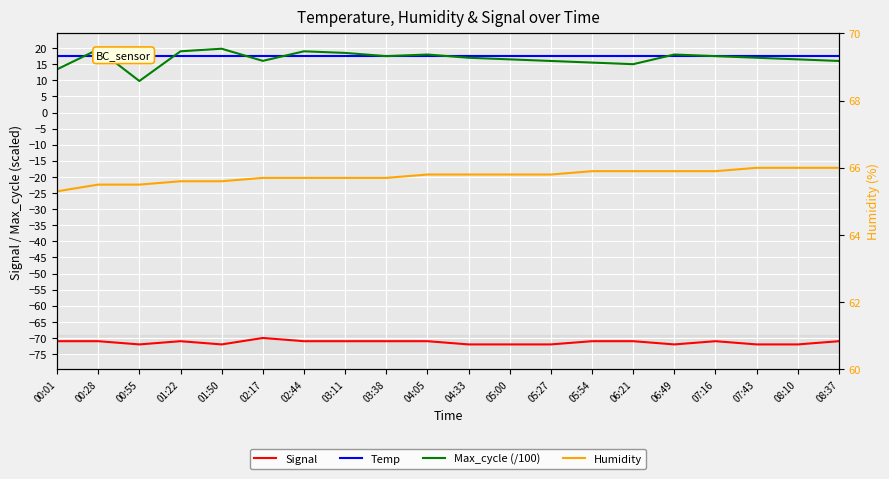

True or false: Humidity and Signal cross at least once.

False